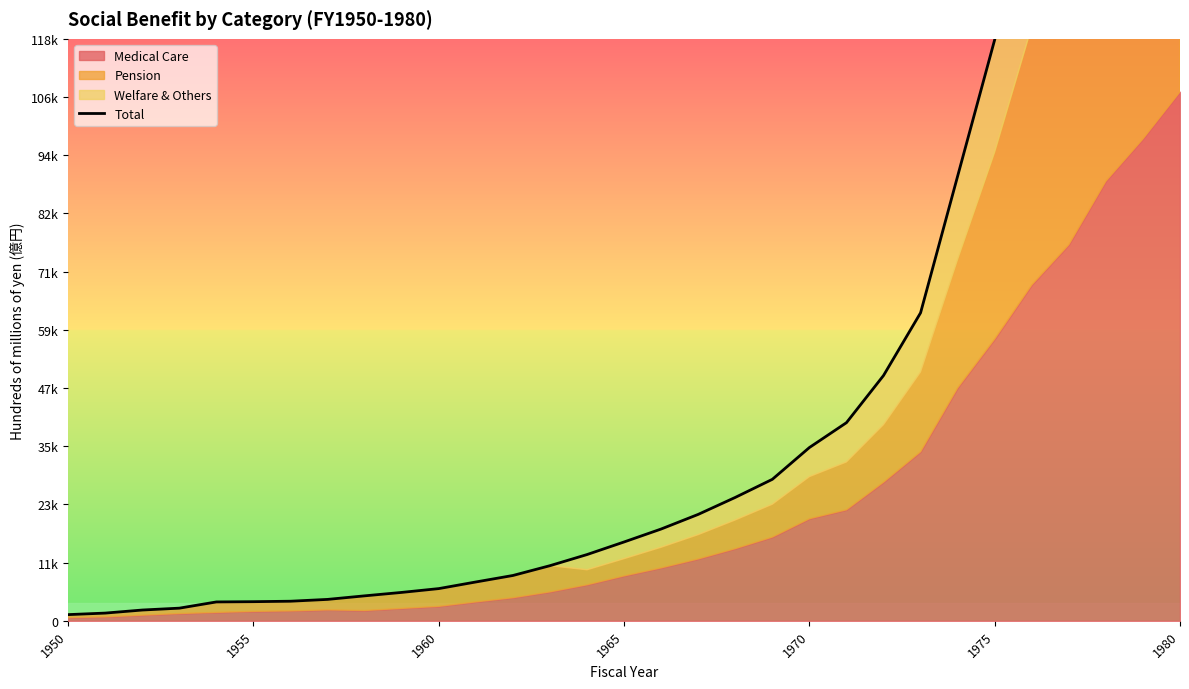

What is the change in value from 11 to 14?

+5575